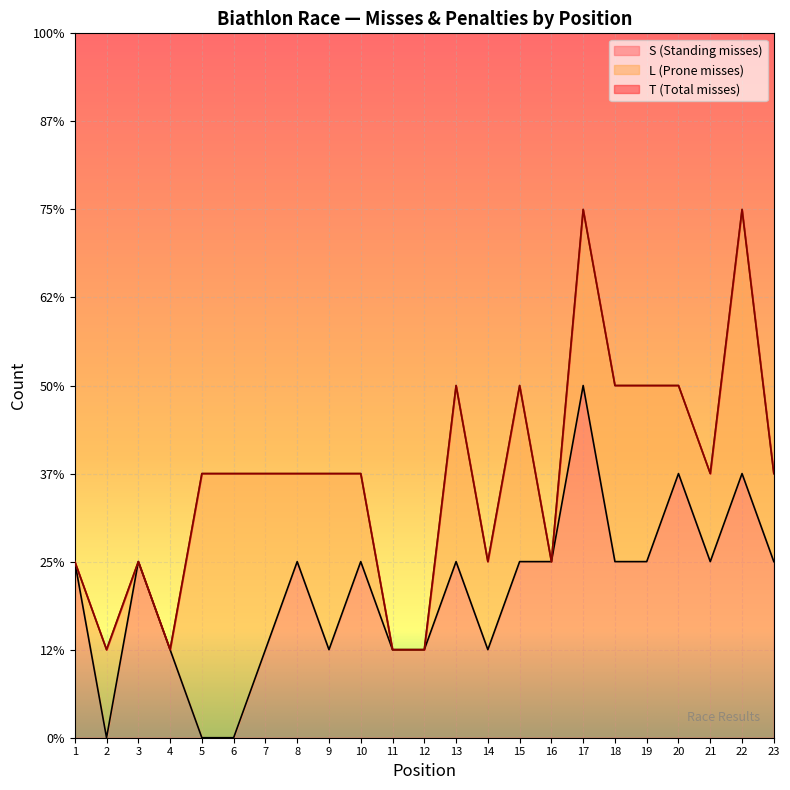

At 11, list the series in order from smallest to largest.

S, T